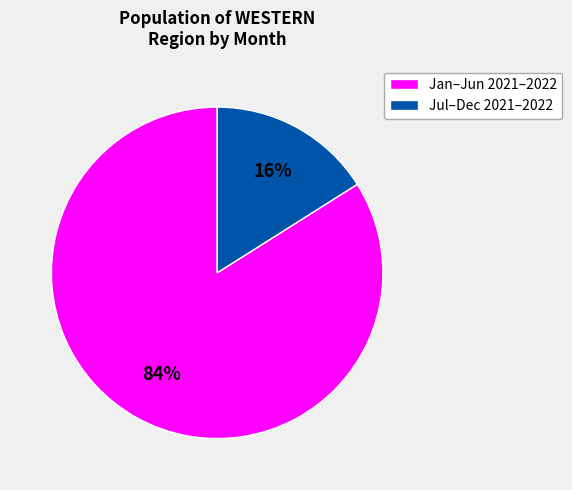

How many segments does this pie chart have?

2